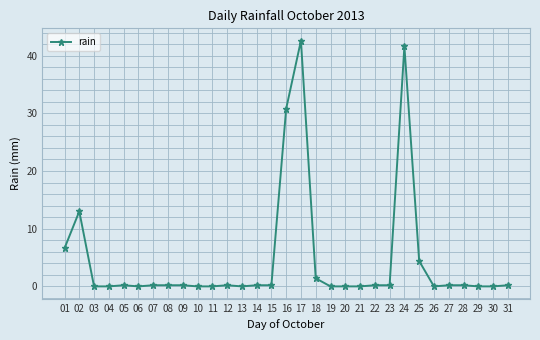

Reading left to right, what are all the values shown in this chart?

6.6	13.0	0.0	0.0	0.2	0.0	0.2	0.2	0.2	0.0	0.0	0.2	0.0	0.2	0.2	30.8	42.6	1.4	0.0	0.0	0.0	0.2	0.2	41.6	4.4	0.0	0.2	0.2	0.0	0.0	0.2